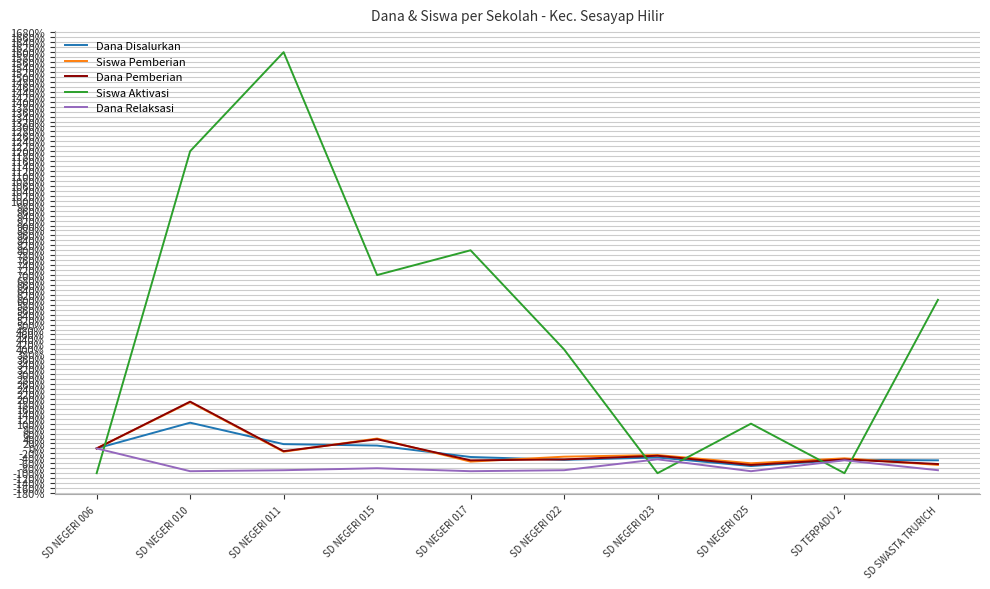

What is the average value of the Siswa Pemberian series?

-6.7